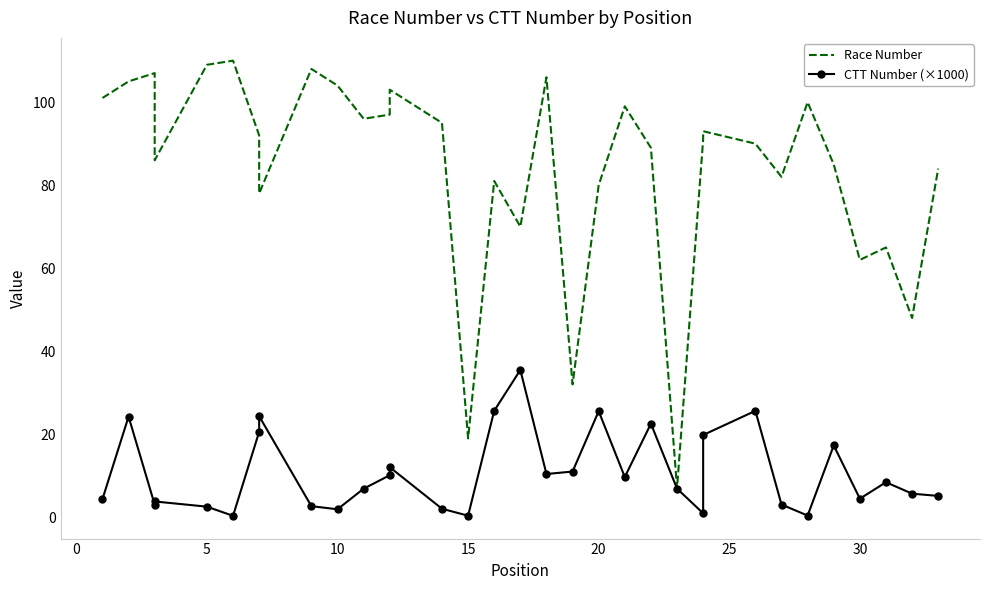

Reading left to right, what are all the values shown in this chart?

Race Number: 101.0	105.0	107.0	86.0	109.0	110.0	92.0	78.0	108.0	104.0	96.0	97.0	103.0	95.0	19.0	81.0	70.0	106.0	32.0	80.0	99.0	89.0	7.0	91.0	93.0	90.0	82.0	100.0	85.0	62.0	65.0	48.0	84.0
CTT Number (×1000): 4.4	24.2	3.0	3.8	2.5	0.3	20.6	24.3	2.7	1.9	6.9	10.1	12.1	2.0	0.4	25.6	35.5	10.4	11.0	25.5	9.7	22.5	6.9	0.9	19.8	25.6	3.1	0.4	17.3	4.5	8.4	5.7	5.1